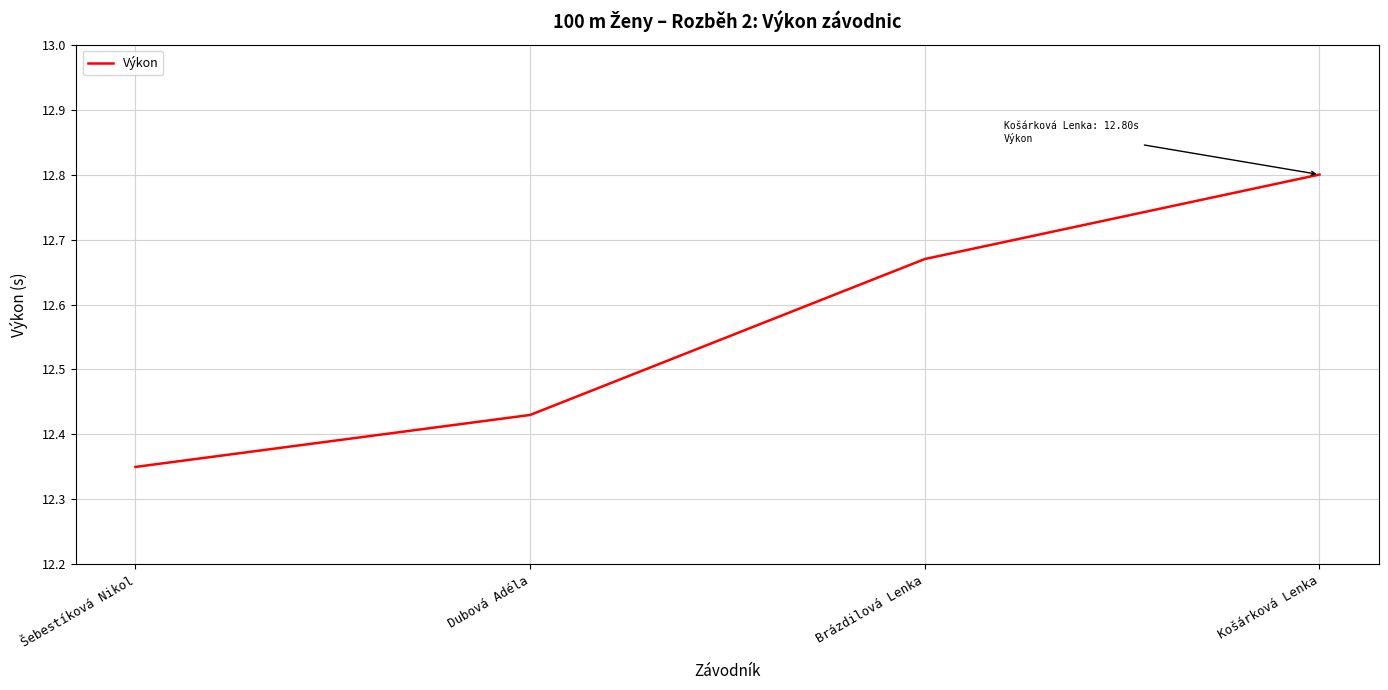

What position from the right is Šebestíková Nikol?

4